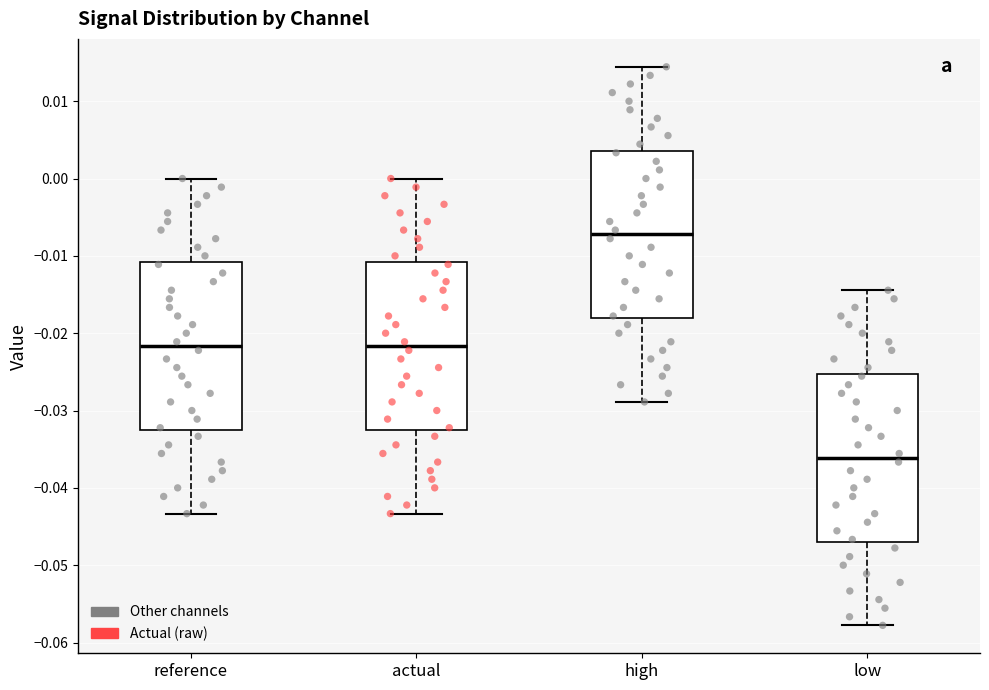

Reading left to right, read every box against the y-axis: the position of its median line, the range the box covers, and the ends of its whiskers. The values are not printed on the chart, so give them approximately, as read against the axis.

reference: median -0.022, box -0.033 to -0.011, whiskers -0.043 to 0.000
actual: median -0.022, box -0.032 to -0.011, whiskers -0.043 to 0.000
high: median -0.007, box -0.018 to 0.004, whiskers -0.029 to 0.014
low: median -0.036, box -0.047 to -0.025, whiskers -0.058 to -0.014